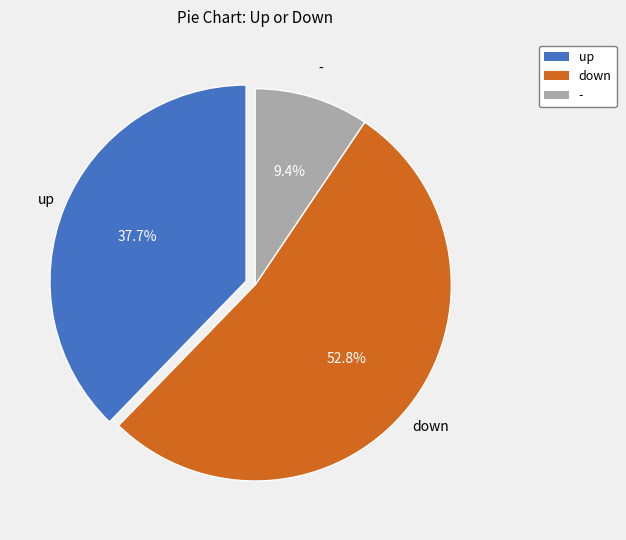

Is up the majority of the pie?

No